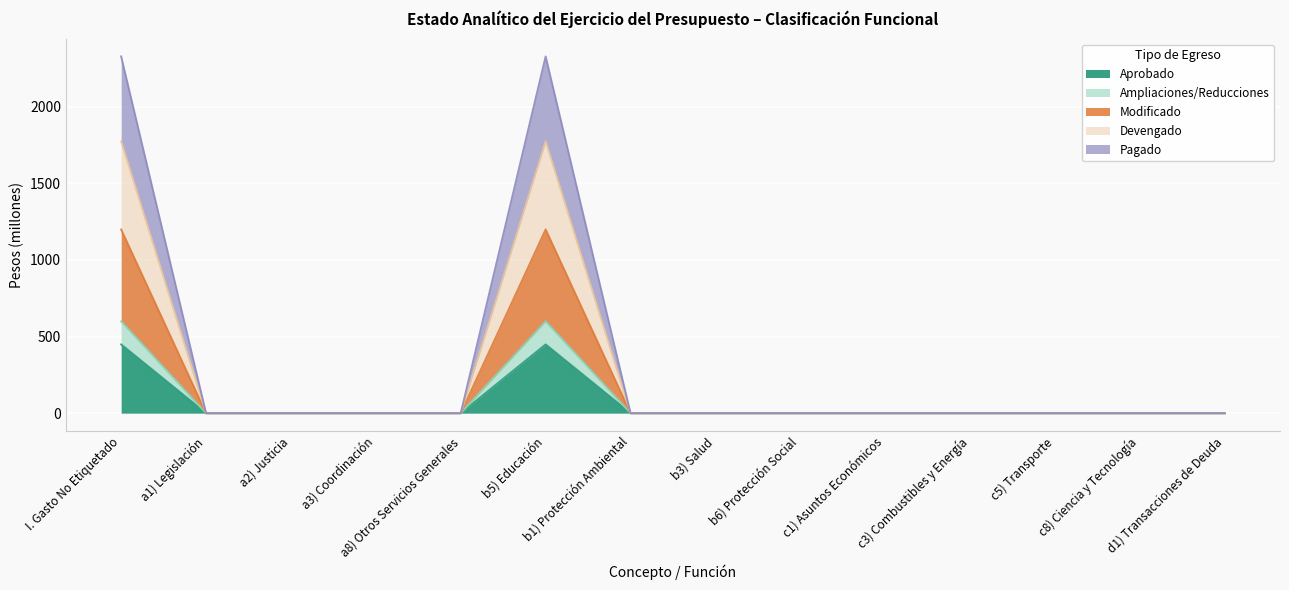

What is the maximum value for Aprobado?

448.4